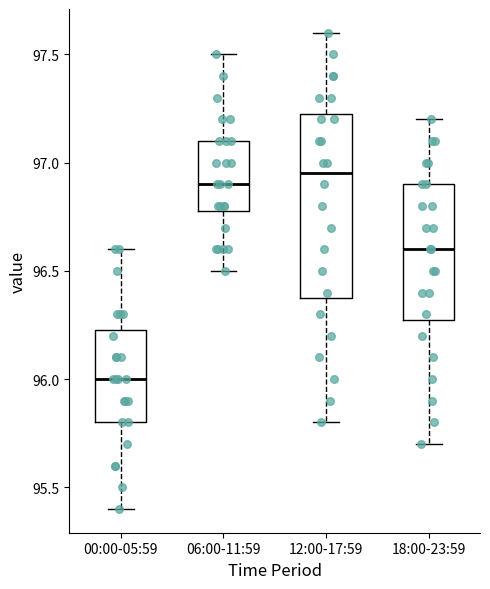

Reading left to right, transcribe this box plot: for each box, give where its median line is, the range the box spans, and where its two whiskers end, as read against the y-axis. The values are not printed on the chart, so give them approximately, as read against the axis.

00:00-05:59: median 96.00, box 95.80 to 96.25, whiskers 95.40 to 96.60
06:00-11:59: median 96.90, box 96.80 to 97.10, whiskers 96.50 to 97.50
12:00-17:59: median 96.95, box 96.40 to 97.25, whiskers 95.80 to 97.60
18:00-23:59: median 96.60, box 96.30 to 96.90, whiskers 95.70 to 97.20